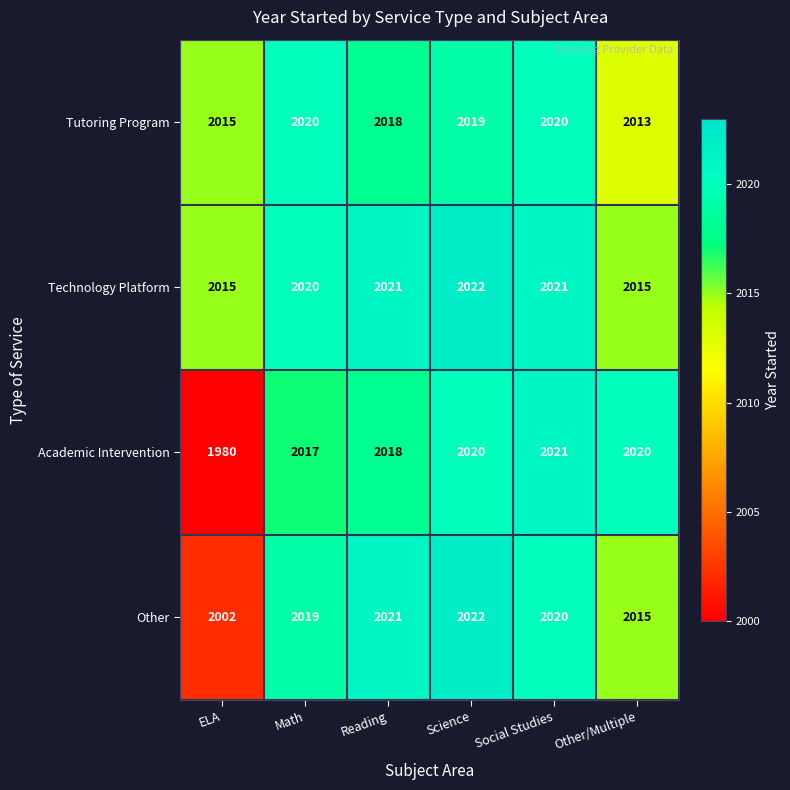

Count the number of categories in the chart.

6